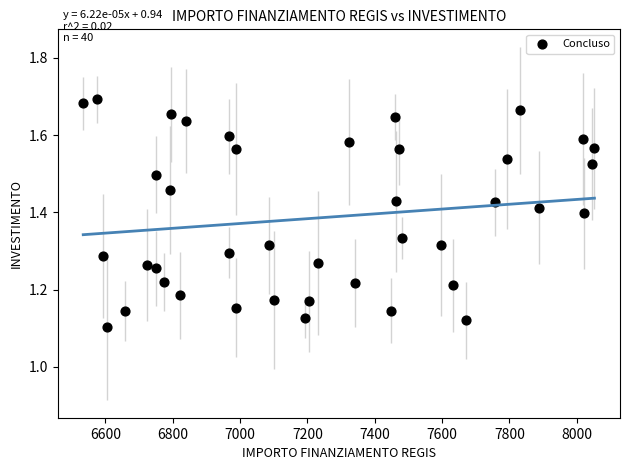

What is the range of X values (max minus min)?

1518.9